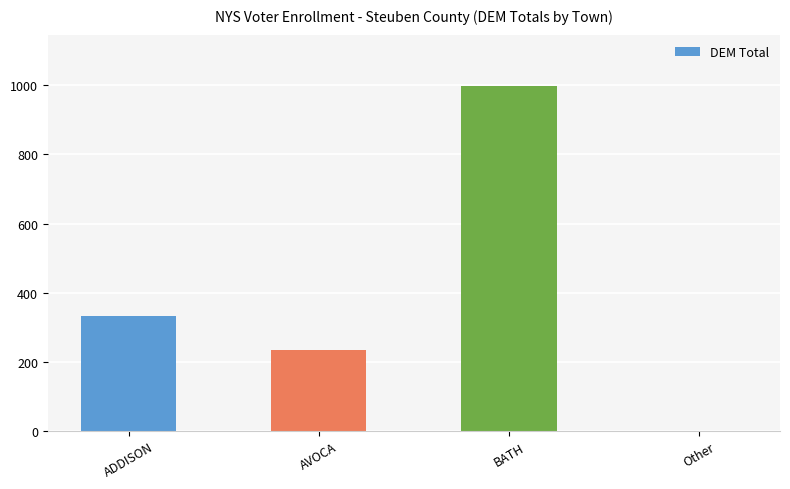

What is the change in value from BATH to Other?

-997